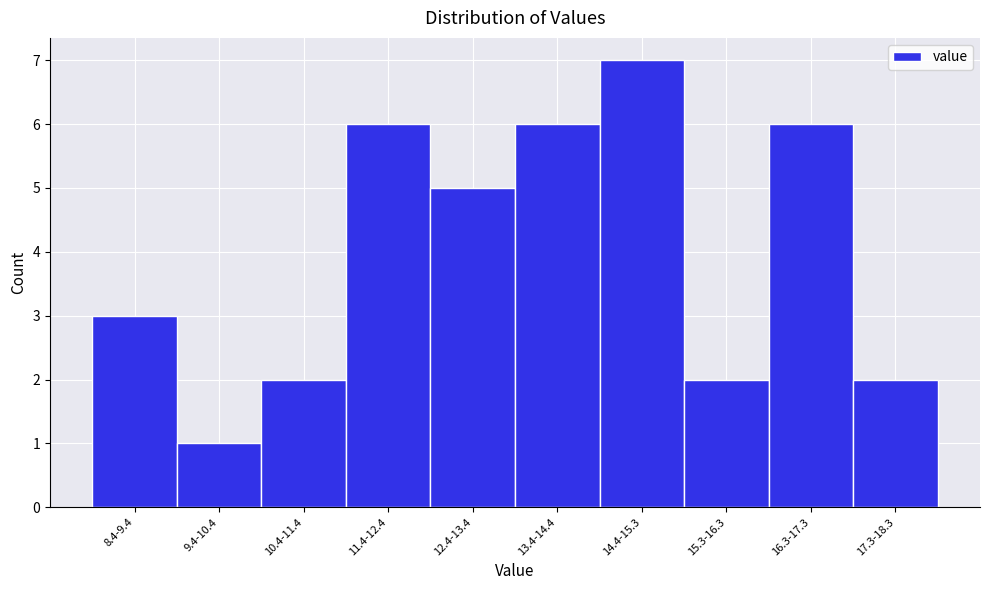

Reading left to right, what are all the values shown in this chart?

3	1	2	6	5	6	7	2	6	2